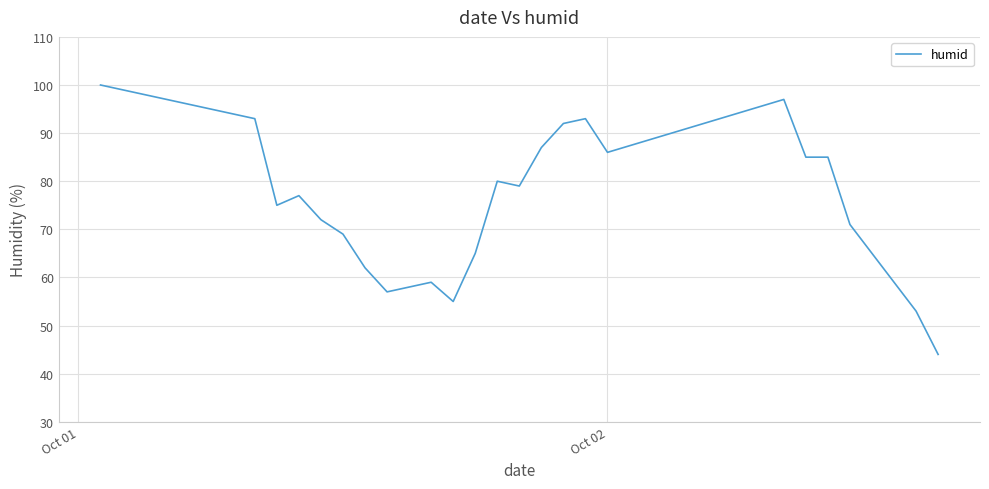

What is the smallest value displayed?

44